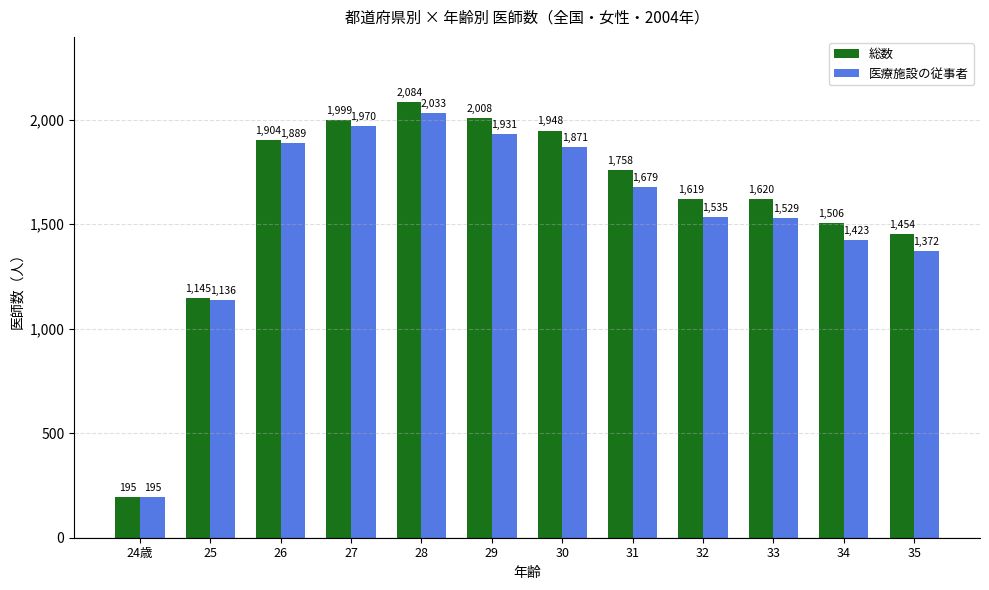

Rank the categories by 医療施設の従事者 value from highest to lowest.

28, 27, 29, 26, 30, 31, 32, 33, 34, 35, 25, 24歳